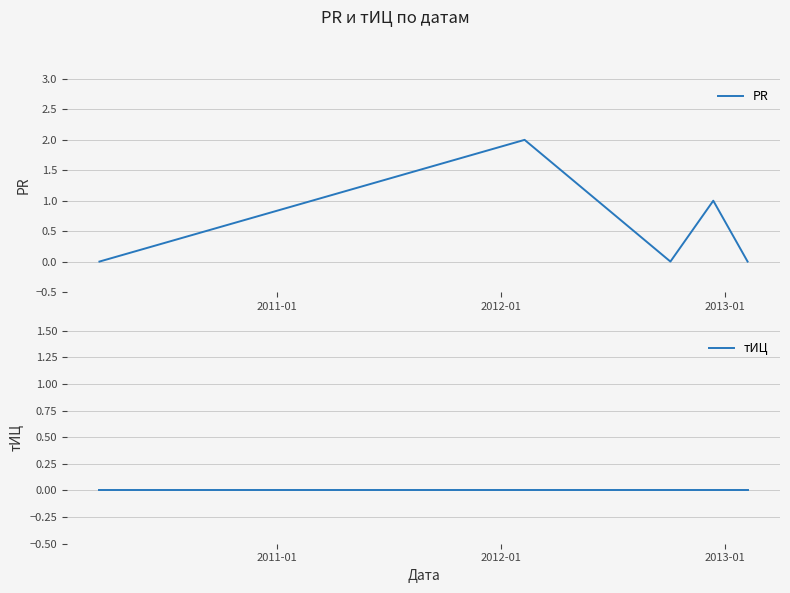

What is the sum of the PR values at 2011-01 and 2012-01?

2